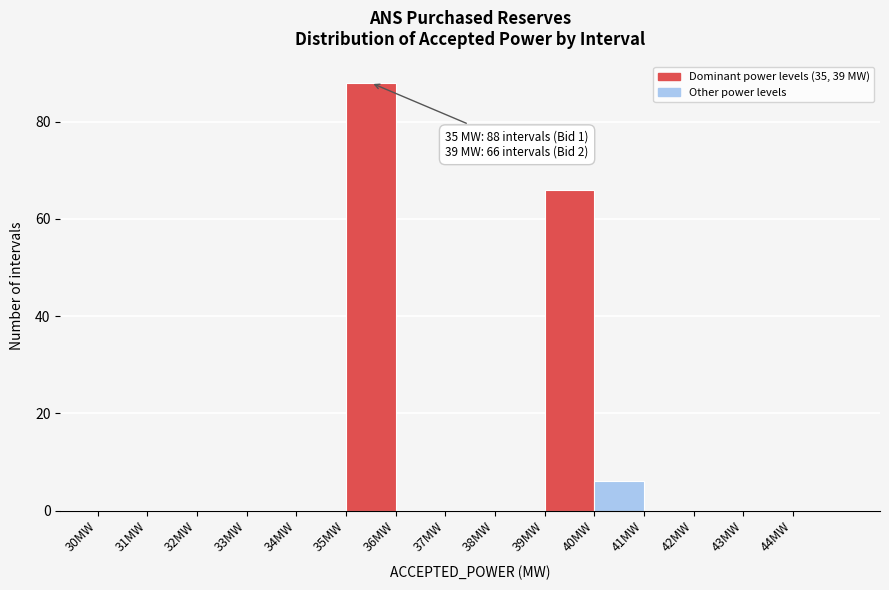

Which range on the x-axis has the tallest bar?

35 to 36